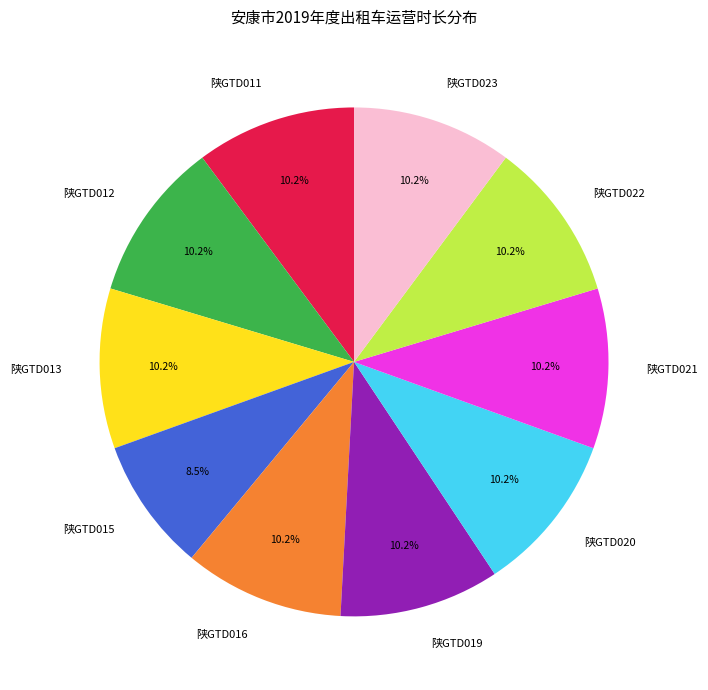

The 陕GTD020 slice represents 3% of the pie. True or false?

False